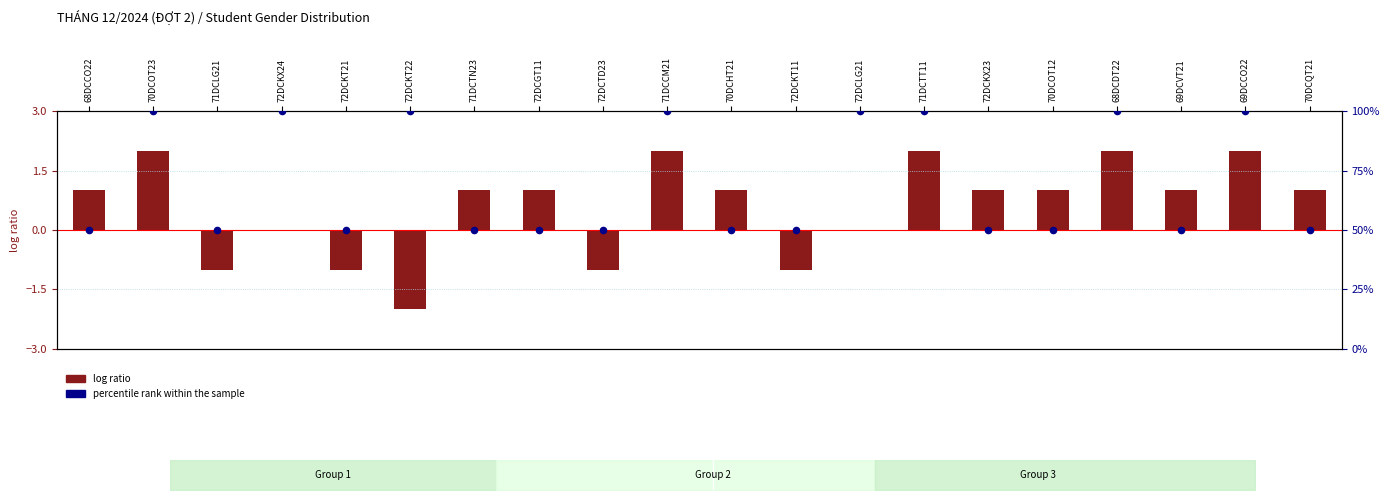

What are all the series names shown in the legend?

log ratio, percentile rank within the sample